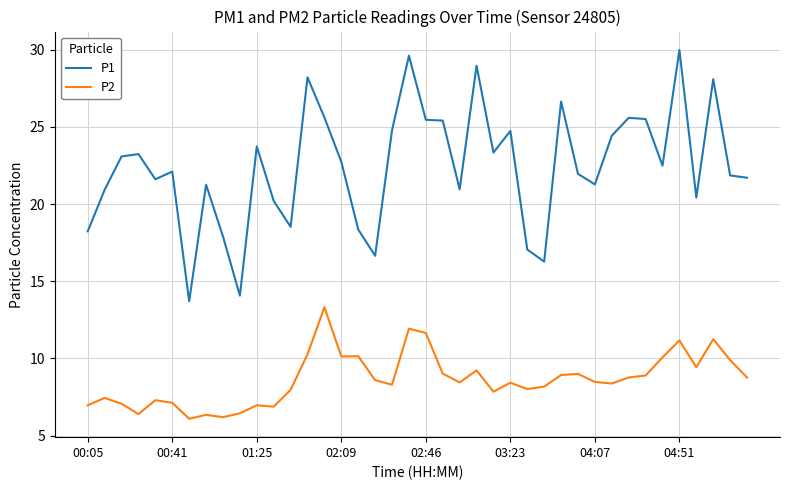

In P1, how many points are lower than both neighbors (excluding endpoints)?

11